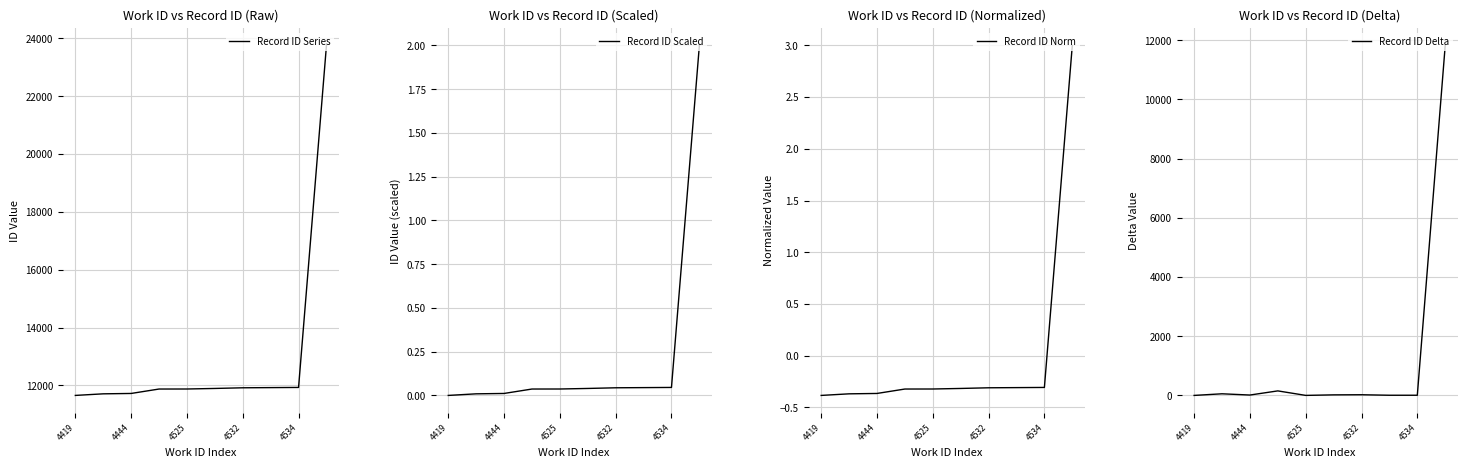

The value of Record ID Series at 4532 is 11918. True or false?

True